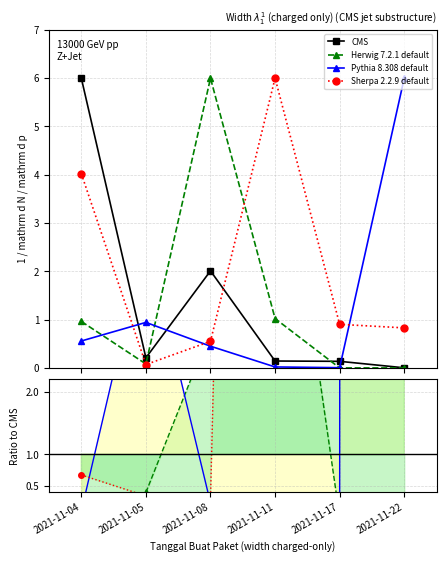

Which label corresponds to the smallest value in the chart?

2021-11-17